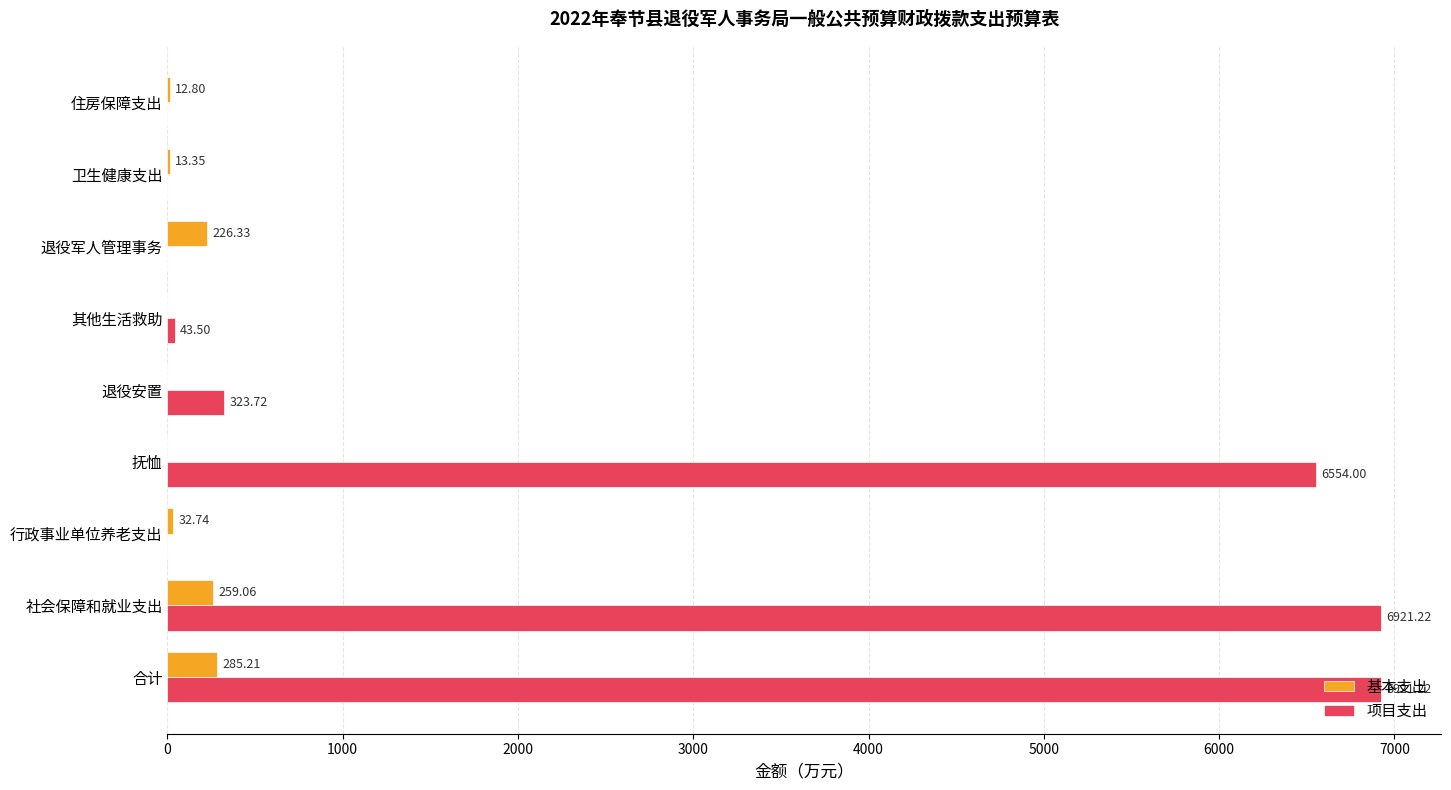

Which series changed the most between 抚恤 and 卫生健康支出?

项目支出